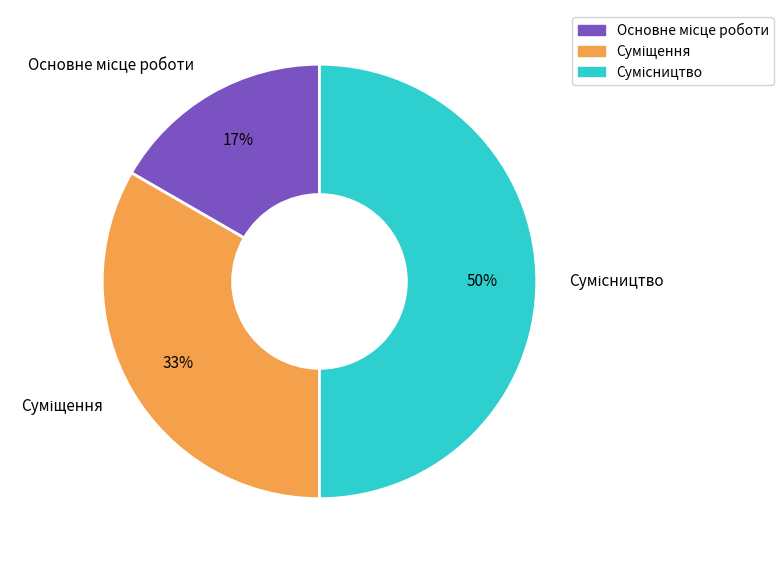

To the nearest percent, what is the difference between the largest and smallest slice percentages?

33%